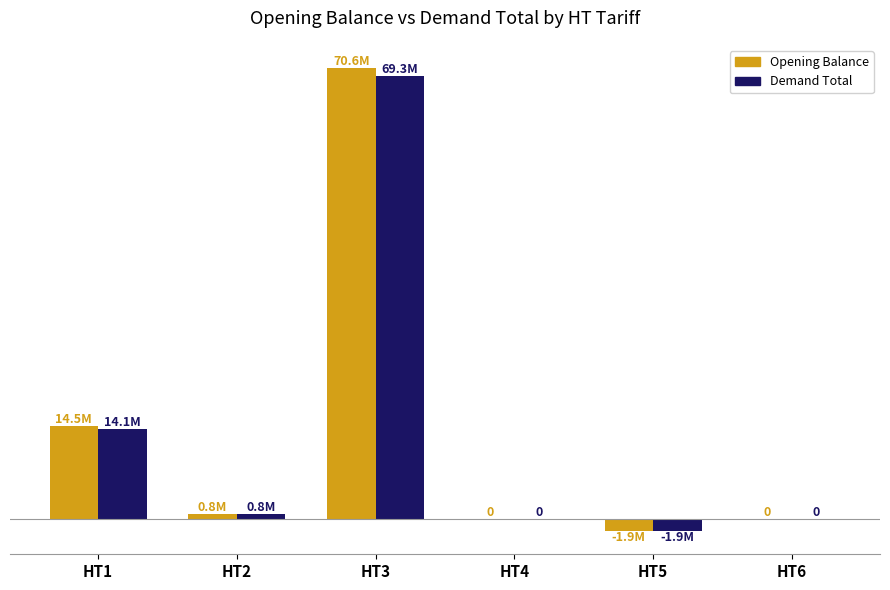

What is the sum of all Opening Balance values?

84079984.3